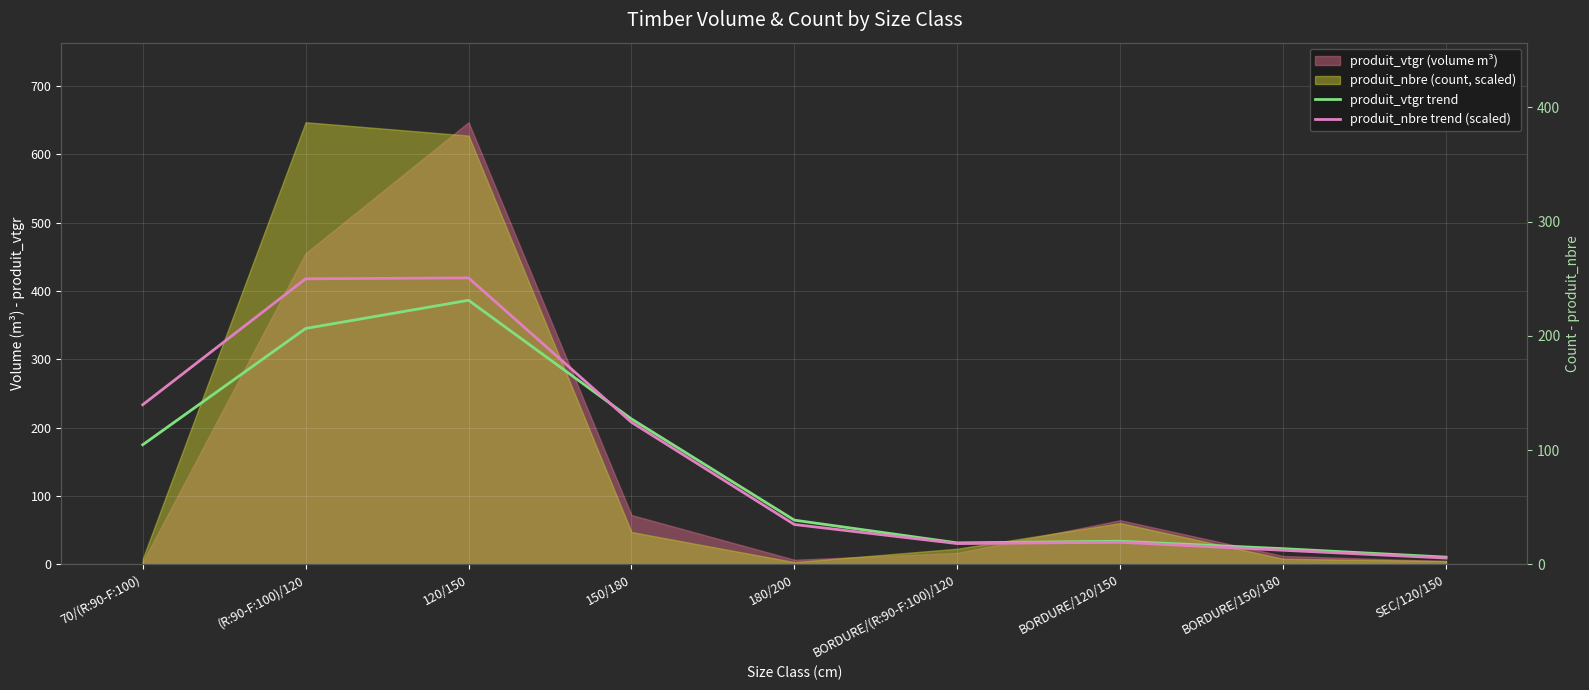

Which category has the lowest value in the produit_nbre trend (scaled) series?

SEC/120/150